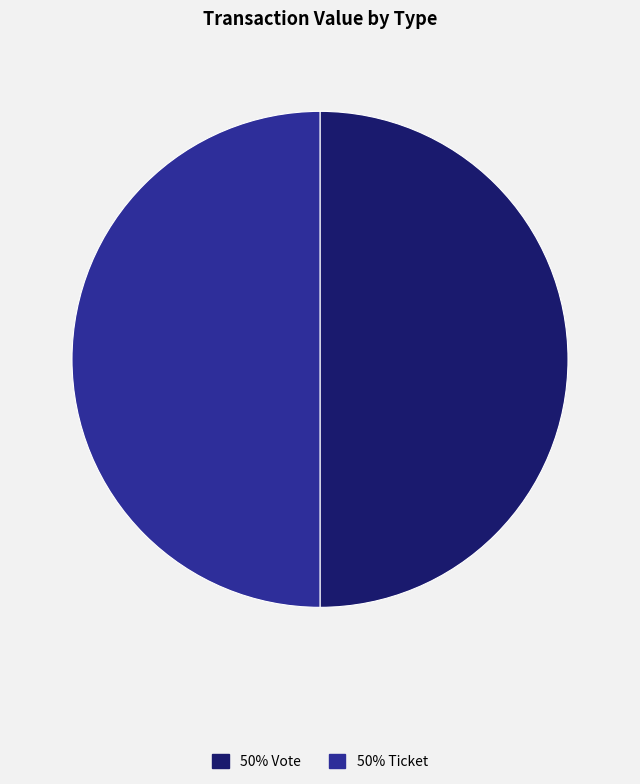

Count the number of slices in the pie.

2